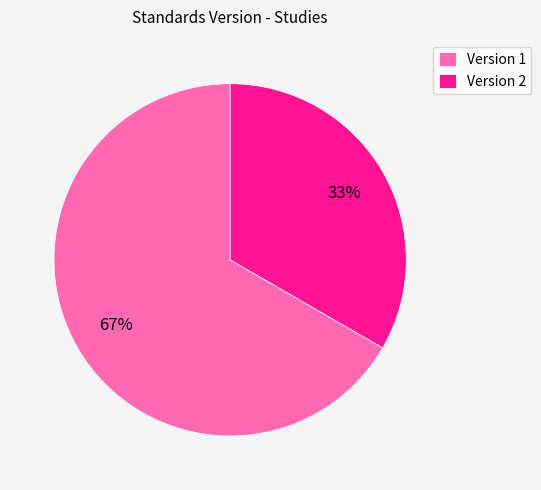

To the nearest percent, what portion does Version 2 represent?

33%